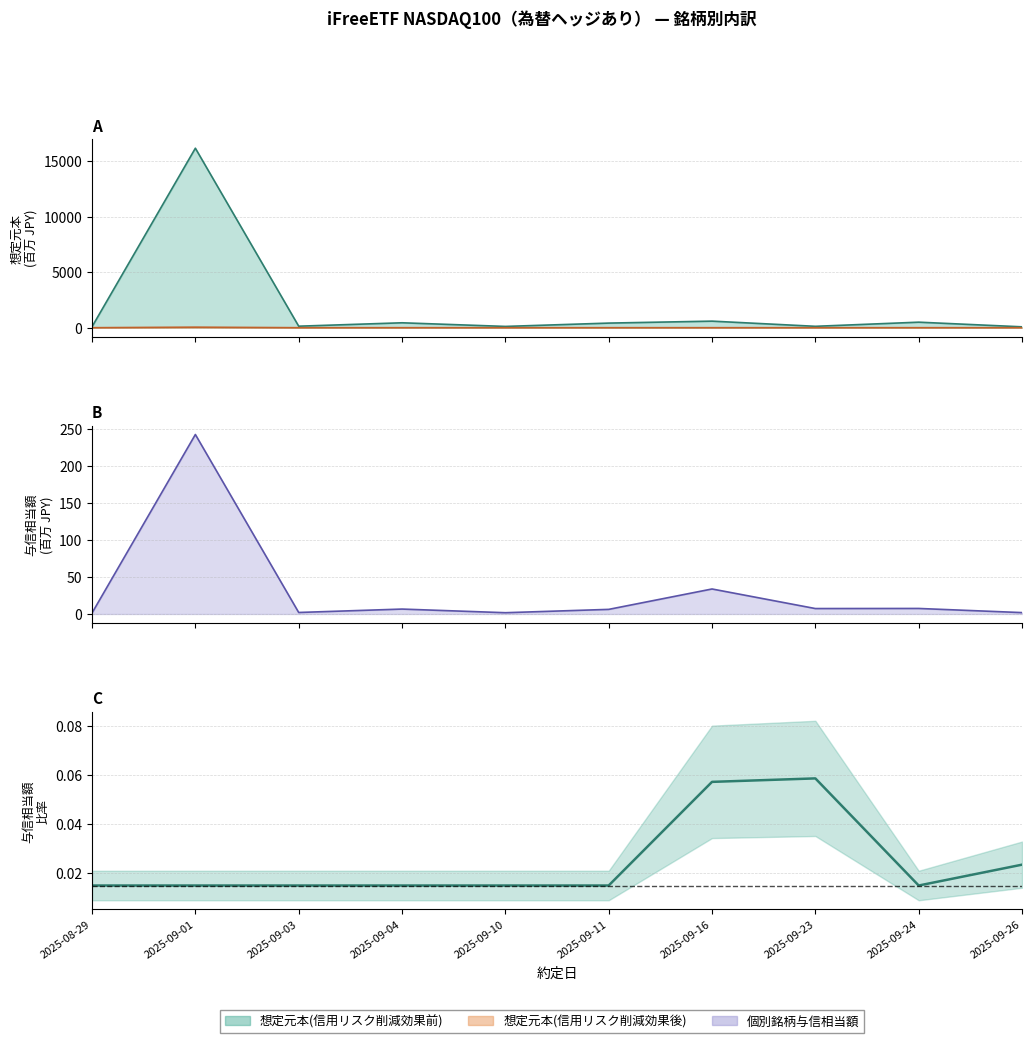

List the labels in order of value, smallest first.

2025-09-03, 2025-09-04, 2025-09-10, 2025-09-11, 2025-09-24, 2025-08-29, 2025-09-01, 2025-09-26, 2025-09-16, 2025-09-23